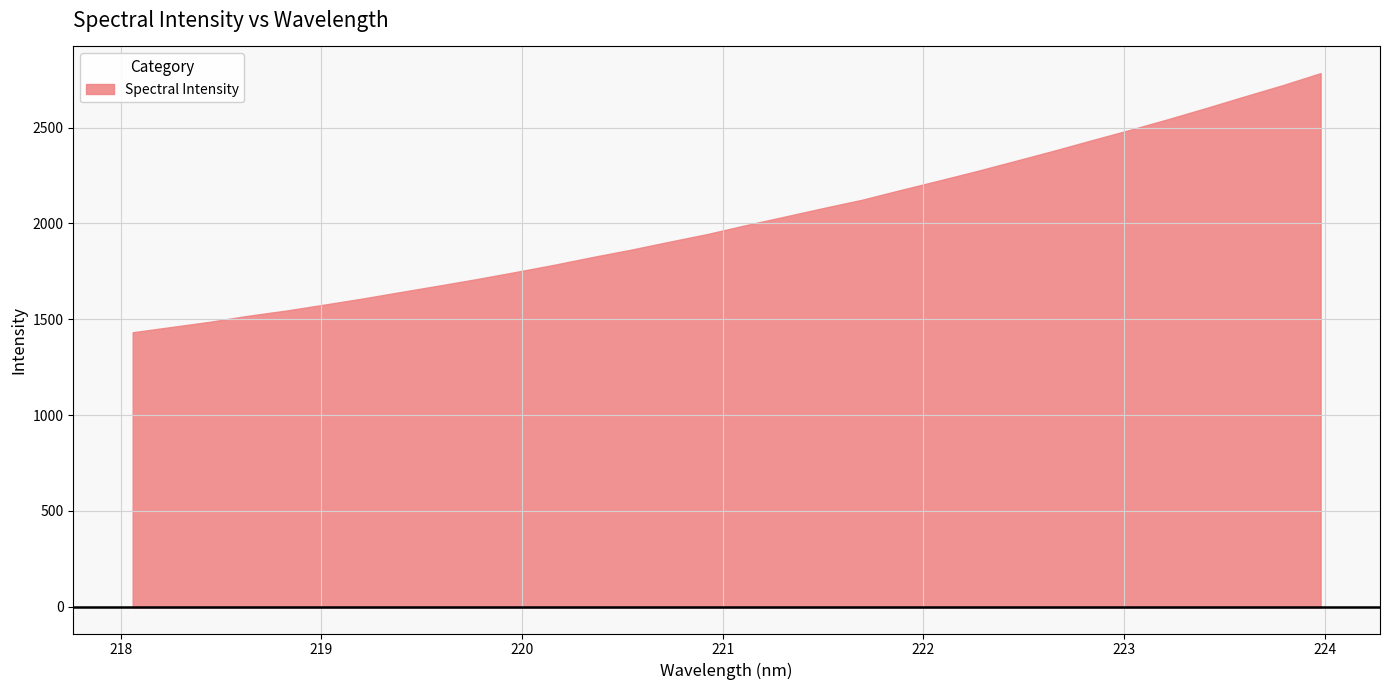

What is the difference between the second highest and minimum values?

1288.7